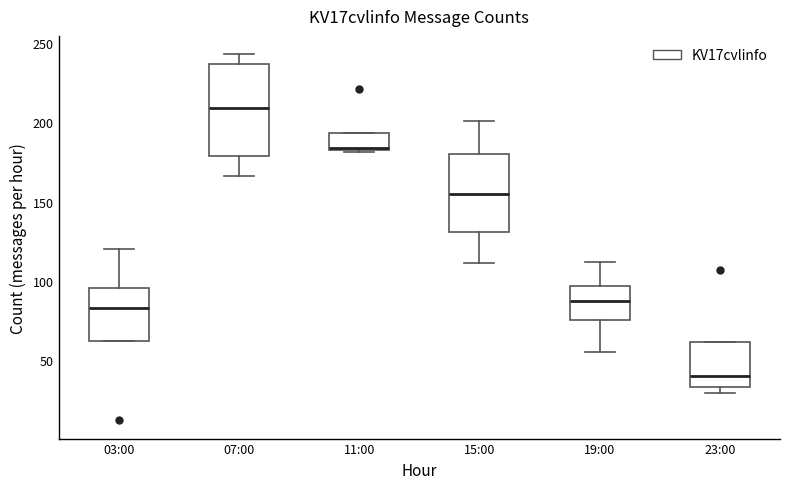

Reading left to right, read every box against the y-axis: the position of its median line, the range the box covers, and the ends of its whiskers. The values are not printed on the chart, so give them approximately, as read against the axis.

03:00: median 85, box 60 to 95, whiskers 60 to 120
07:00: median 210, box 180 to 235, whiskers 165 to 245
11:00: median 185 (drawn on the box's lower edge), box 185 to 195, whiskers 180 to 195
15:00: median 155, box 130 to 180, whiskers 110 to 200
19:00: median 85, box 75 to 95, whiskers 55 to 110
23:00: median 40, box 35 to 60, whiskers 30 to 60